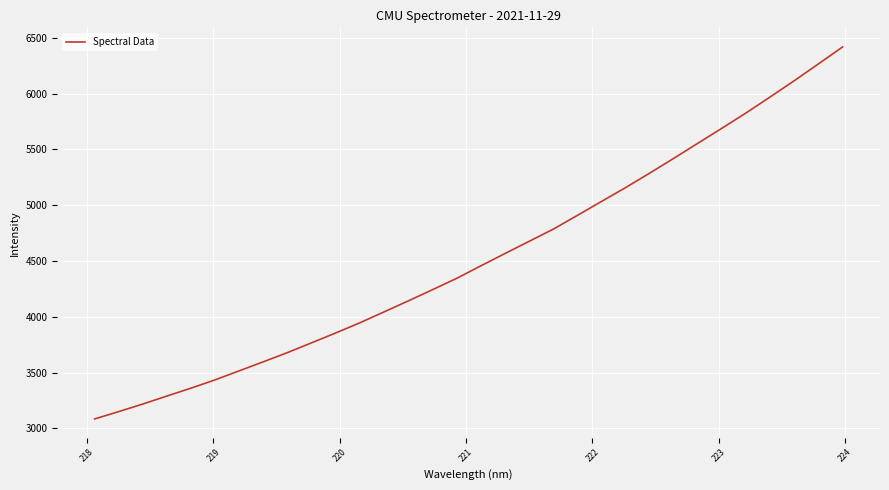

Reading left to right, extract all data points from this chart.

3084.7	3150.8	3218.9	3290.7	3361.6	3436.1	3517.2	3598.2	3680.9	3768.4	3857.1	3948.0	4045.7	4143.9	4244.0	4345.4	4457.6	4567.8	4677.0	4786.1	4909.5	5034.3	5158.6	5288.4	5421.1	5556.5	5691.4	5828.3	5971.7	6117.0	6267.6	6419.0